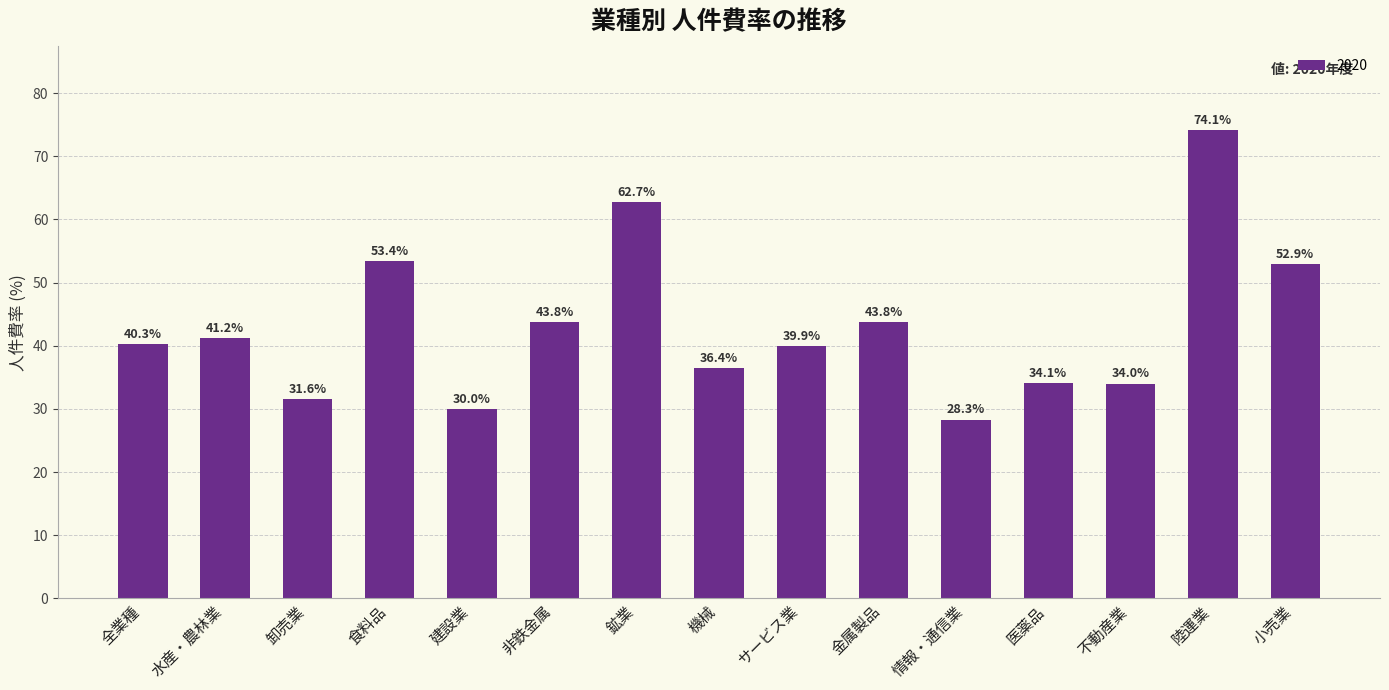

What is the ratio of the value at 機械 to the value at 全業種?

0.9